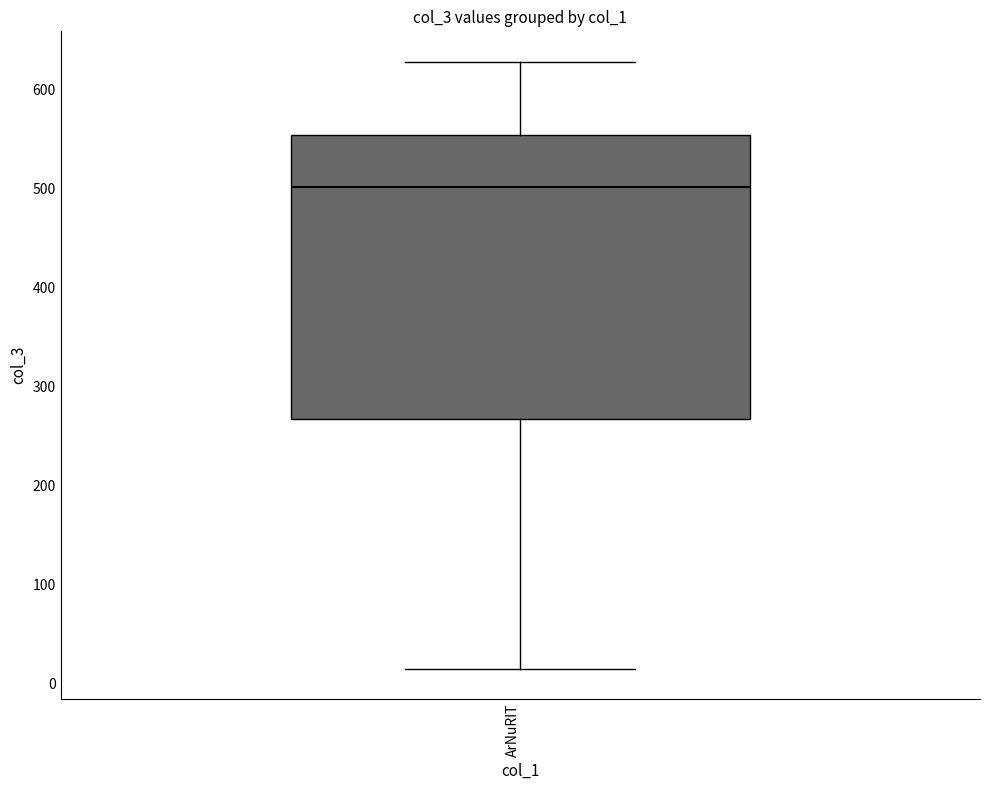

Transcribe this box plot: give where the median line is, the range the box spans, and where the two whiskers end, as read against the y-axis. The values are not printed on the chart, so give them approximately, as read against the axis.

median 500, box 270 to 550, whiskers 20 to 630